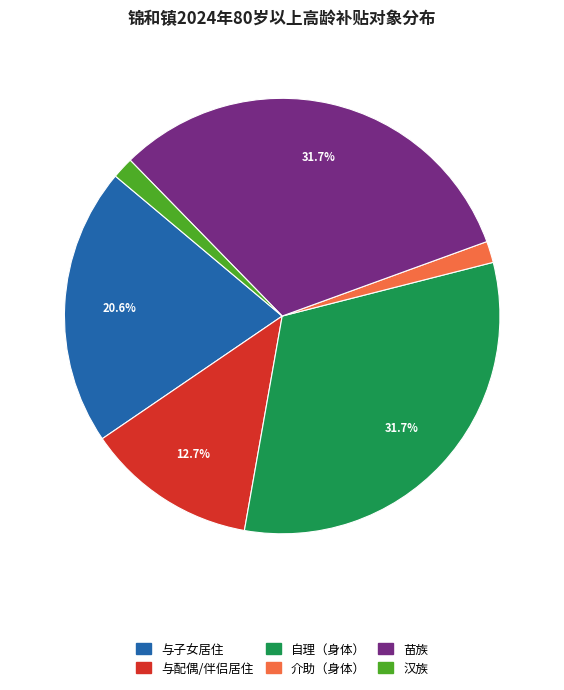

Is there a majority slice in this chart?

No